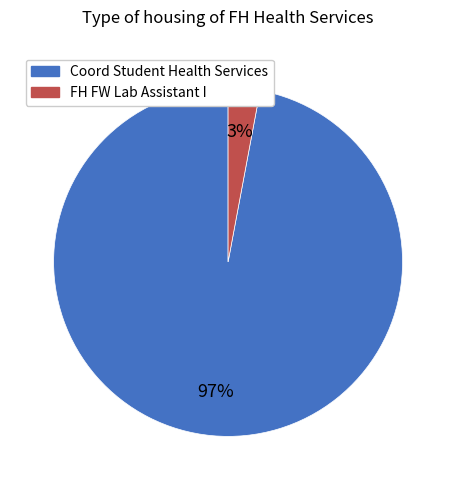

What percentage is the Coord Student Health Services slice, to the nearest percent?

97%